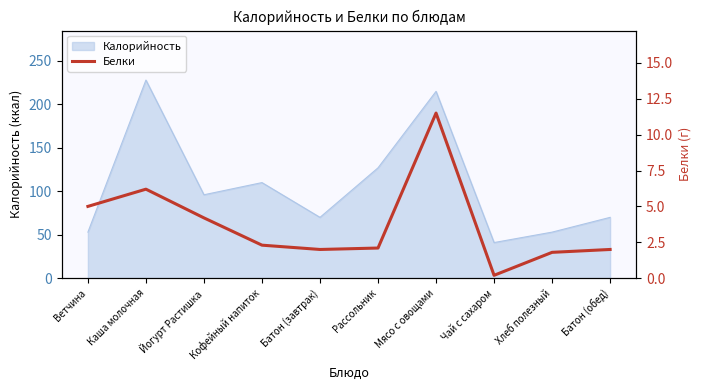

The Калорийность series shows 55 at Каша молочная. True or false?

False